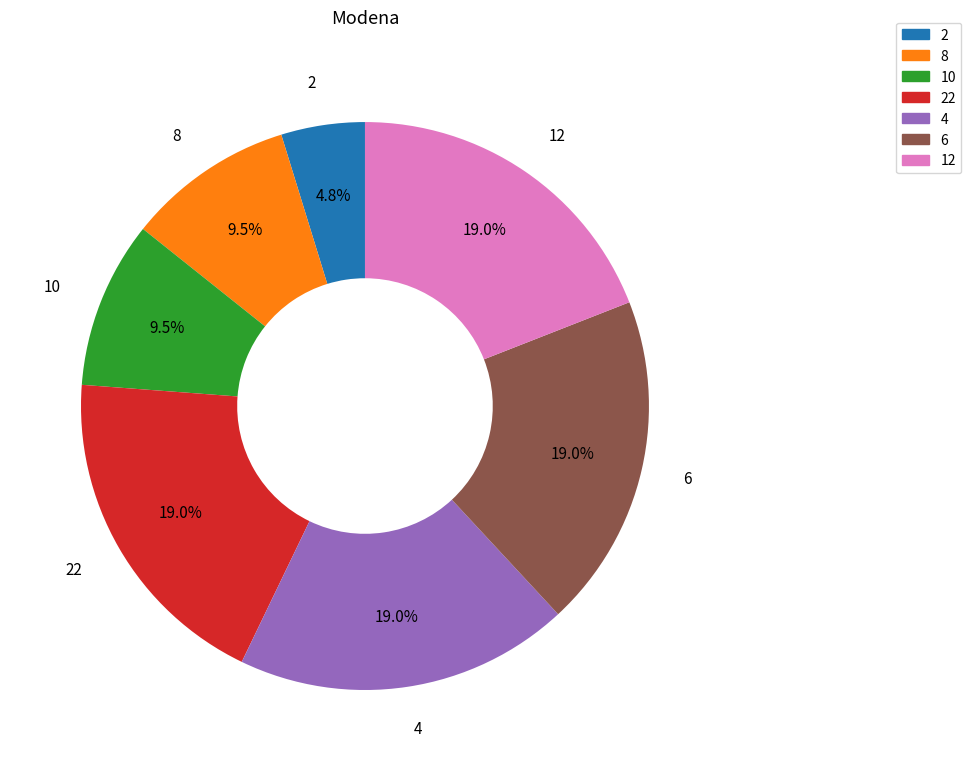

Is there any slice that represents more than half of the pie?

No